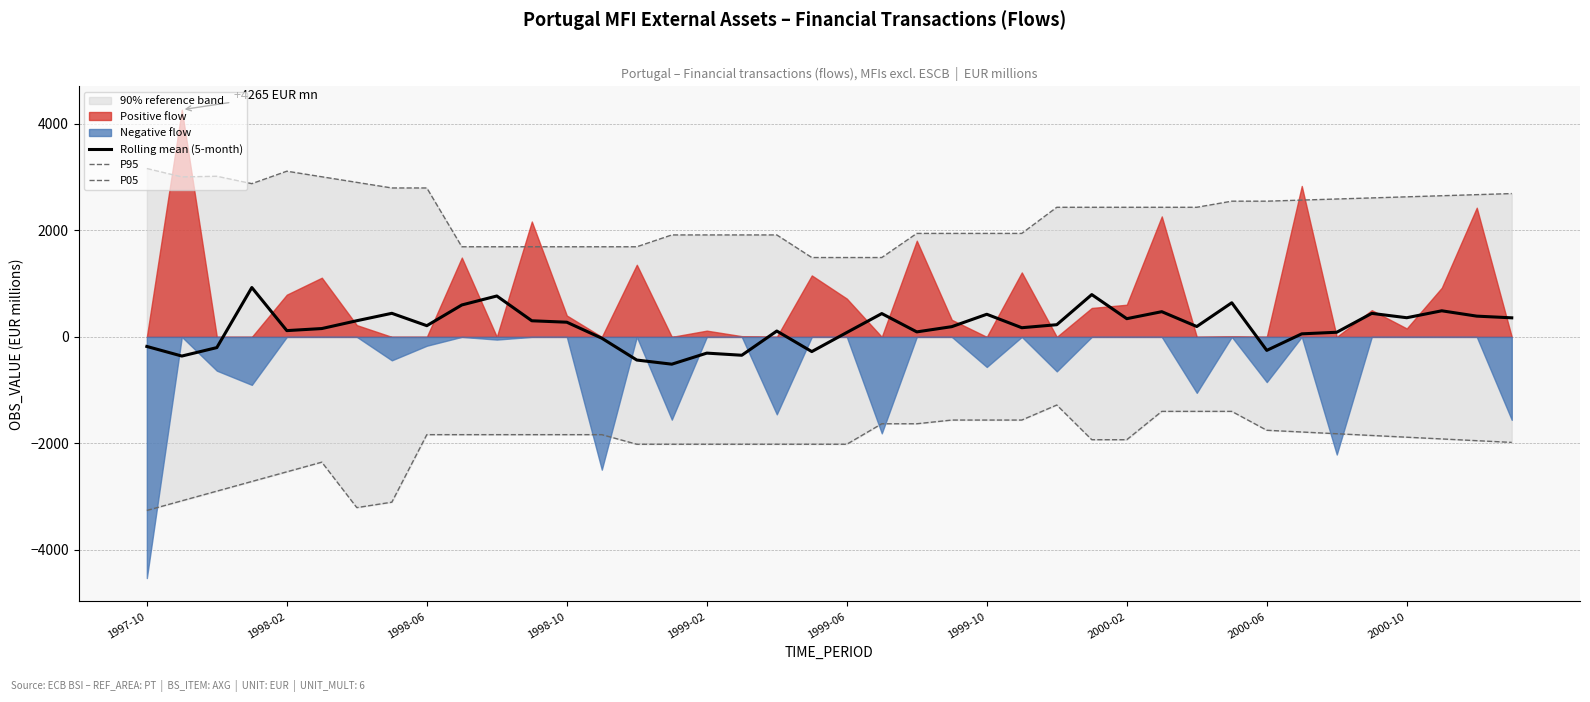

True or false: P95 and P05 intersect in this chart.

False